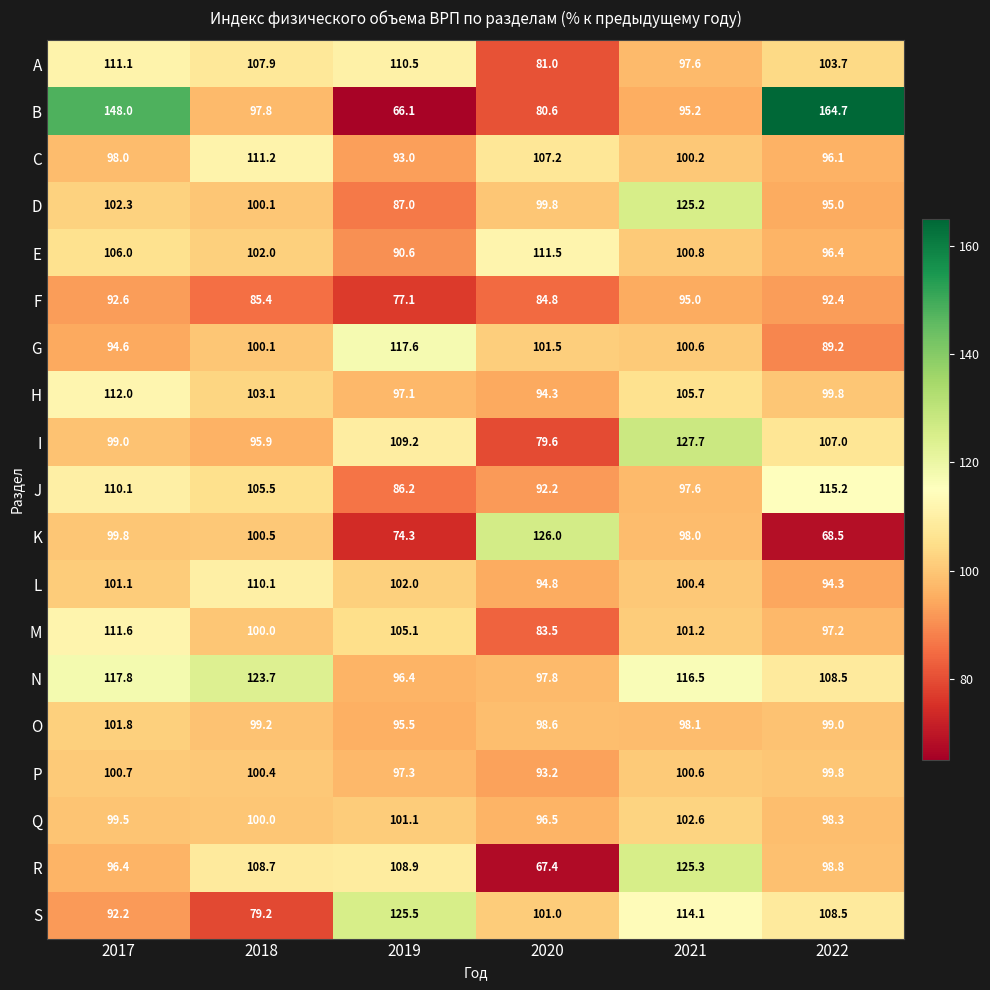

Count the number of categories in the chart.

6